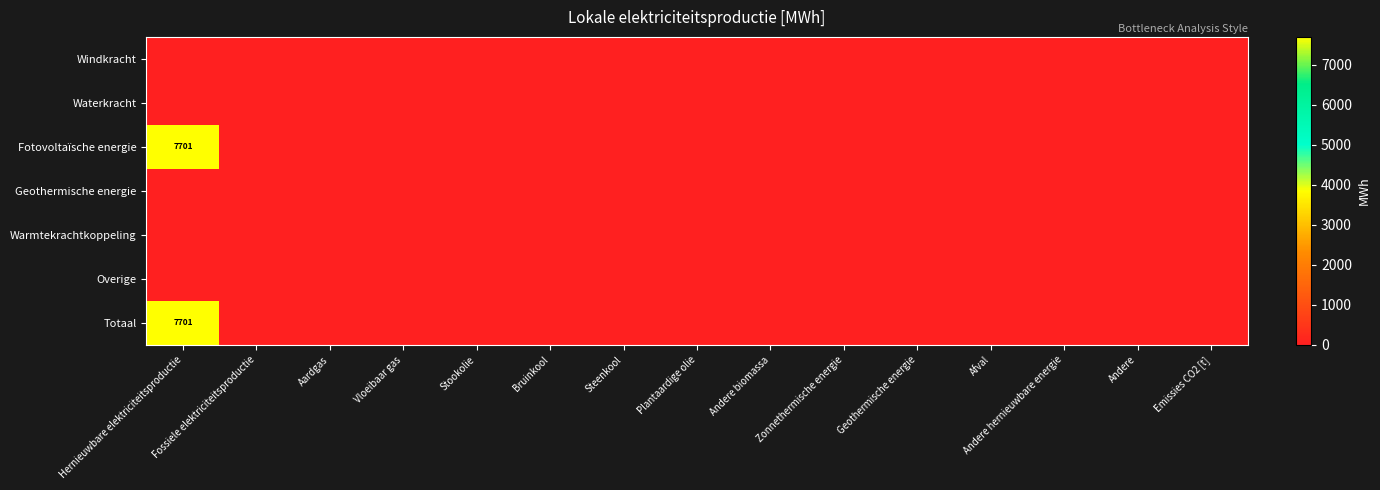

Is the value of Waterkracht at Andere biomassa greater than the value of Overige at Geothermische energie?

No